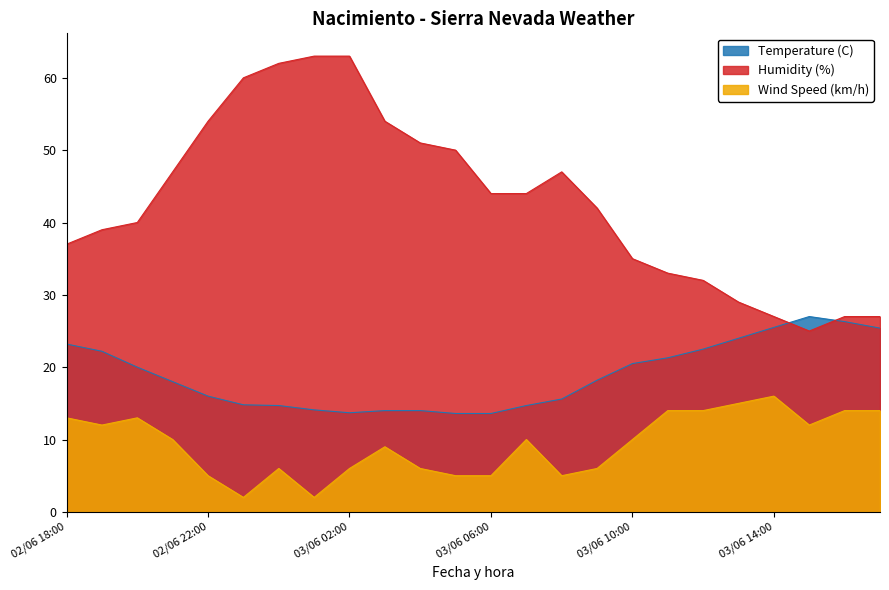

Where does the Humidity (%) series first go above 44?

02/06 21:00